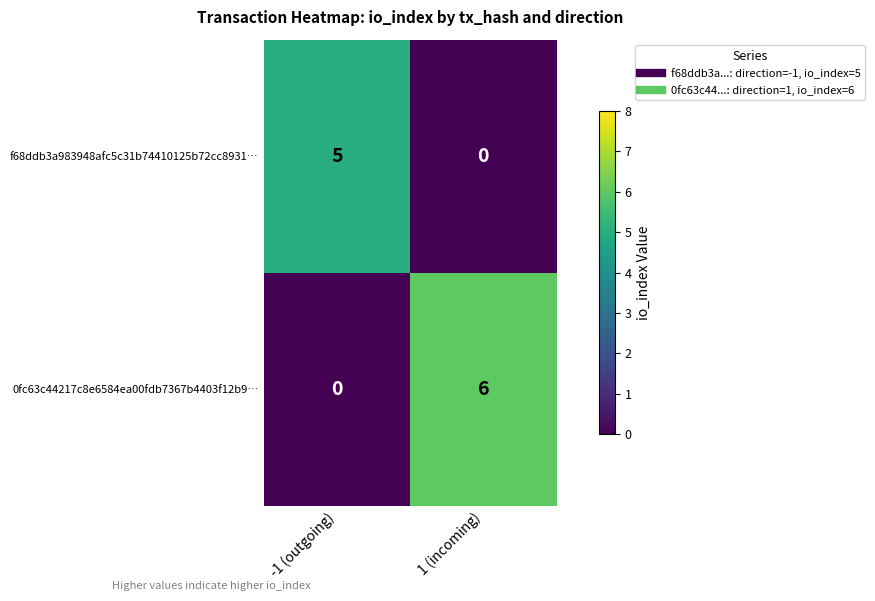

Which series changed the most between -1 (outgoing) and 1 (incoming)?

0fc63c44217c8e6584ea00fdb7367b4403f12b9…